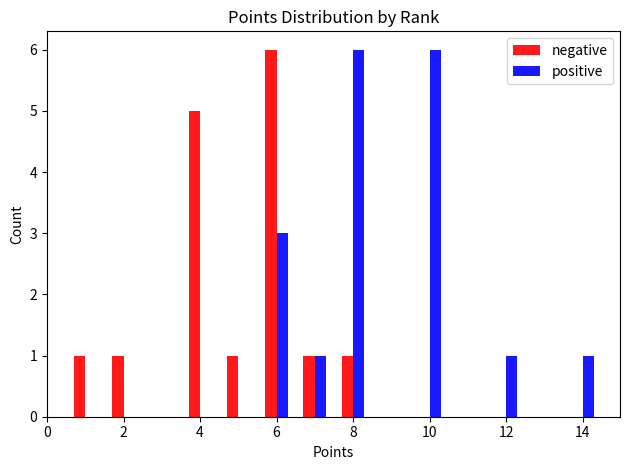

What is the maximum value shown in the chart?

6